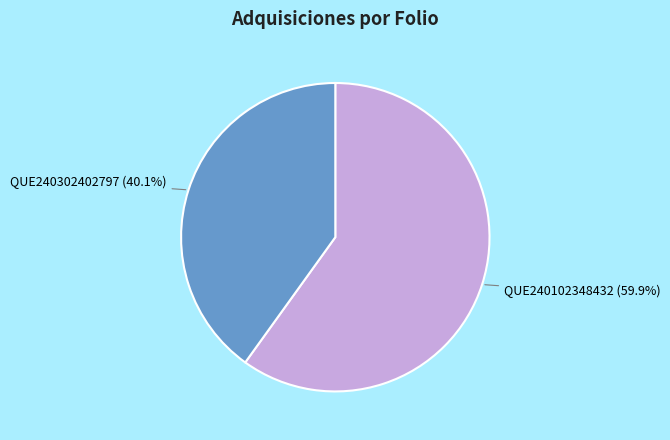

What percentage is the QUE240302402797 slice, to the nearest percent?

40%